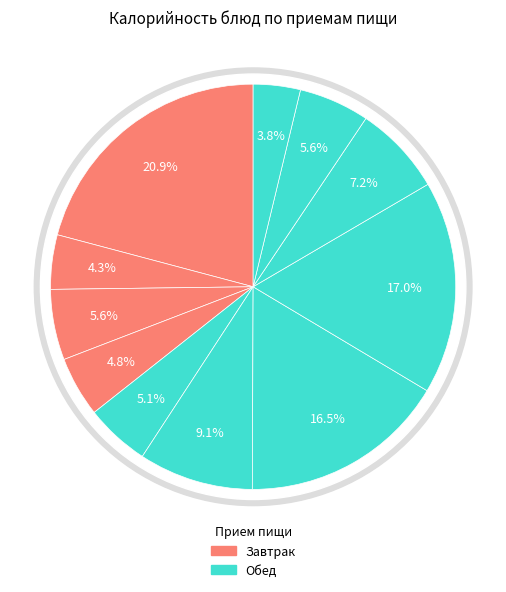

How many slices are in this pie chart?

11